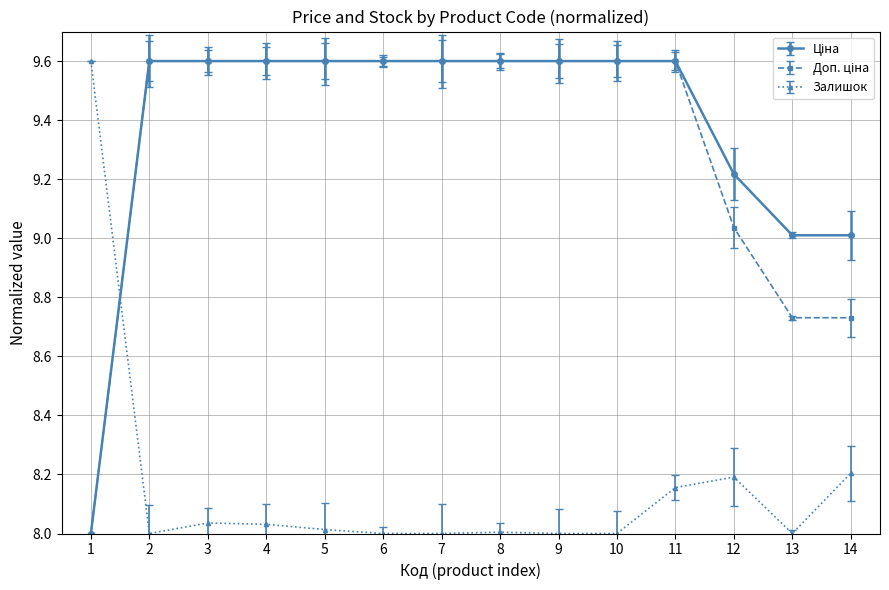

At how many categories does at least one series exceed 9?

14